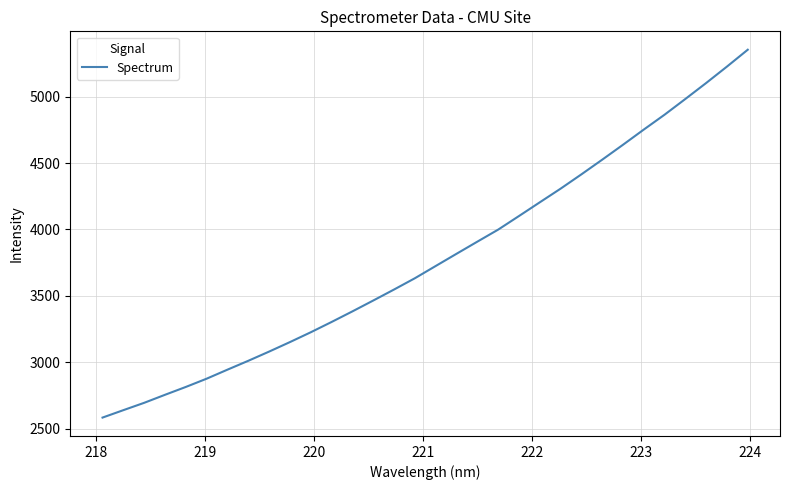

How many values are below 3724?

16